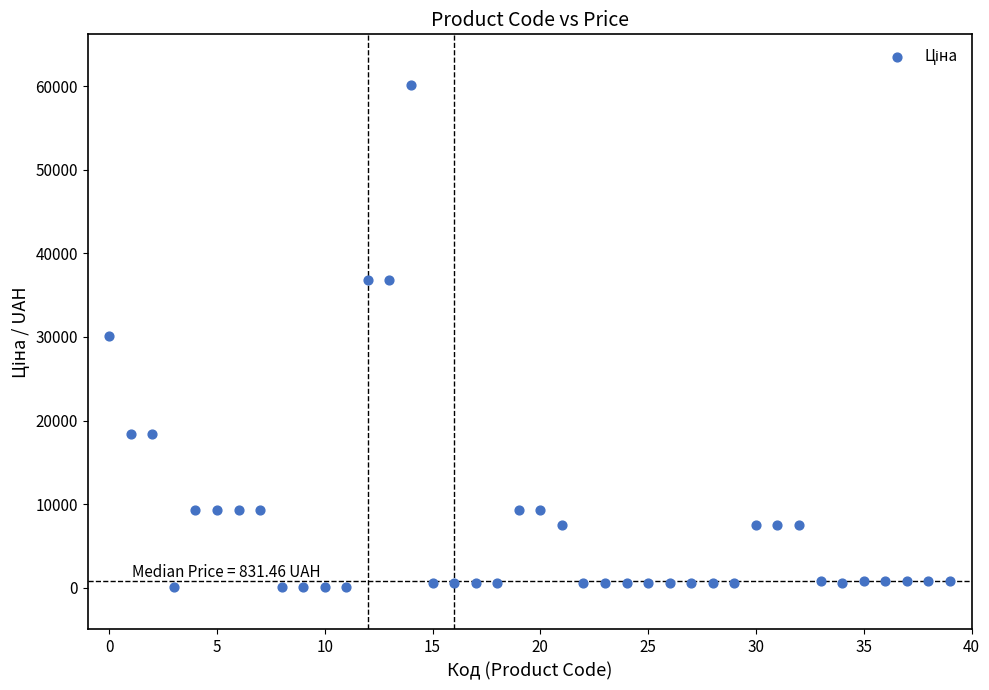

What is the range of Y values (max minus min)?

60173.5